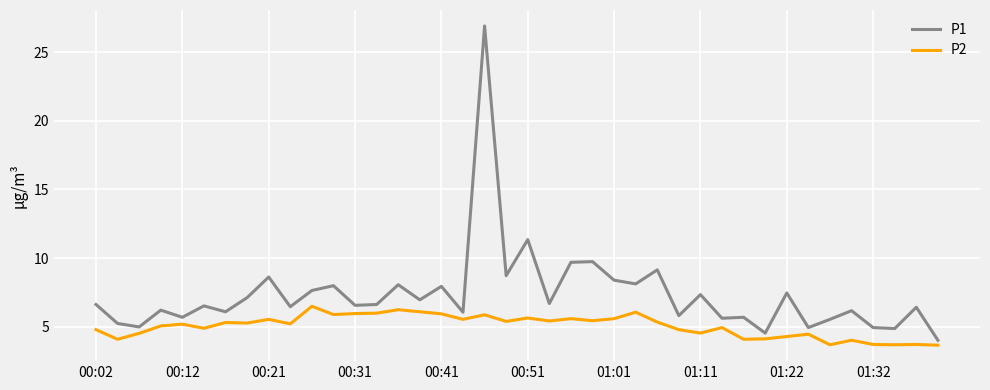

Which series has the largest range (max minus min)?

P1